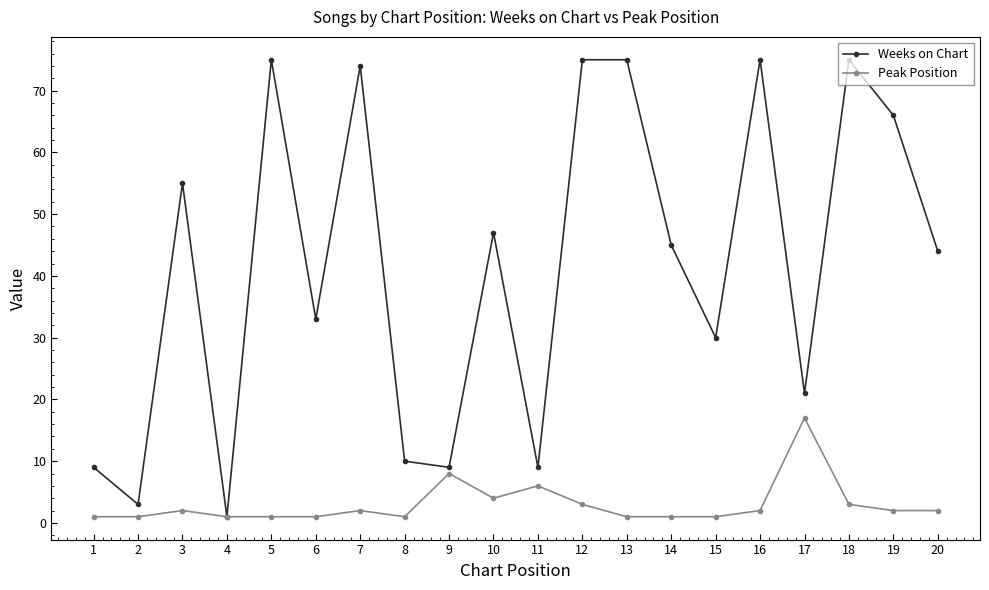

List the series in order of their peak value, lowest first.

Peak Position, Weeks on Chart